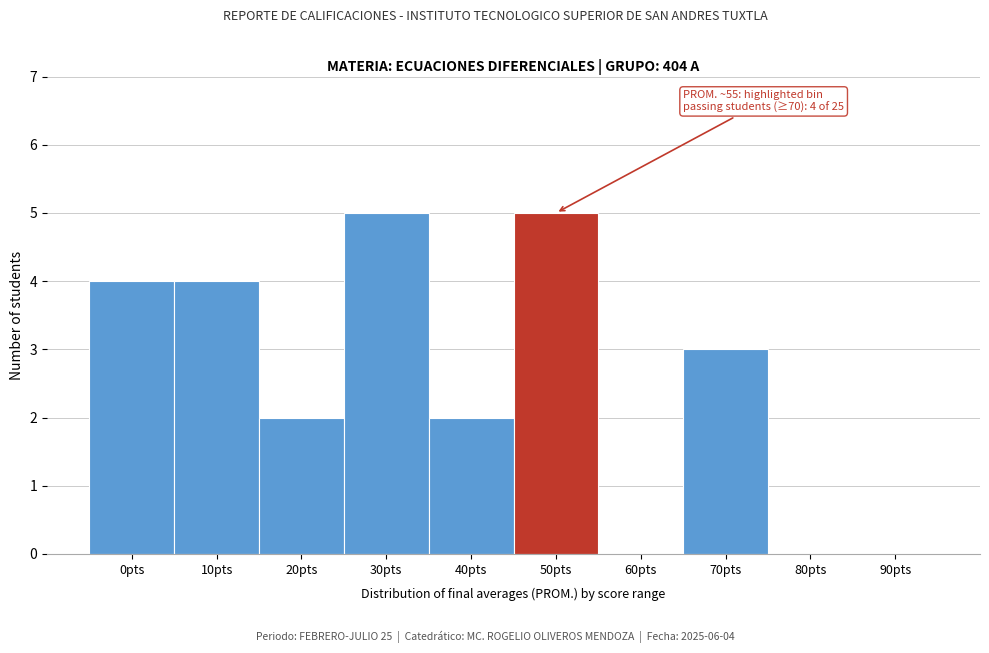

Reading right to left, what are all the values shown in this chart?

90pts=0	80pts=0	70pts=3	60pts=0	50pts=5	40pts=2	30pts=5	20pts=2	10pts=4	0pts=4